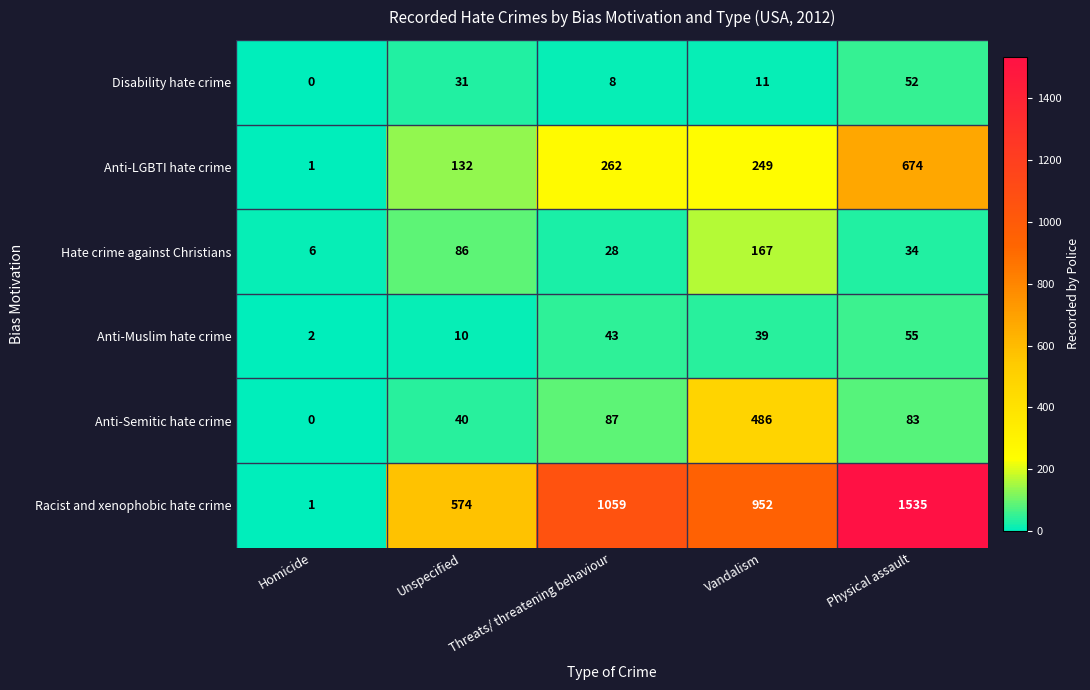

Between Homicide and Vandalism, which series saw the biggest shift?

Racist and xenophobic hate crime